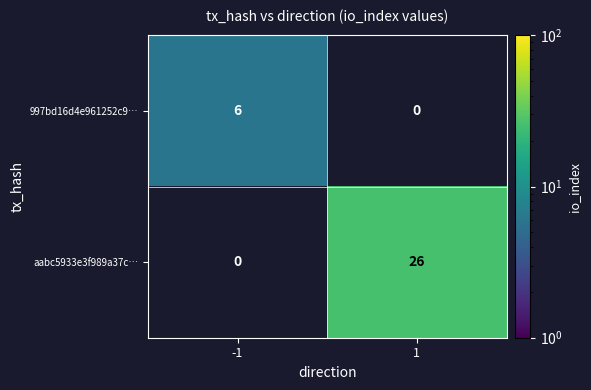

What is the total value across all series at -1?

6